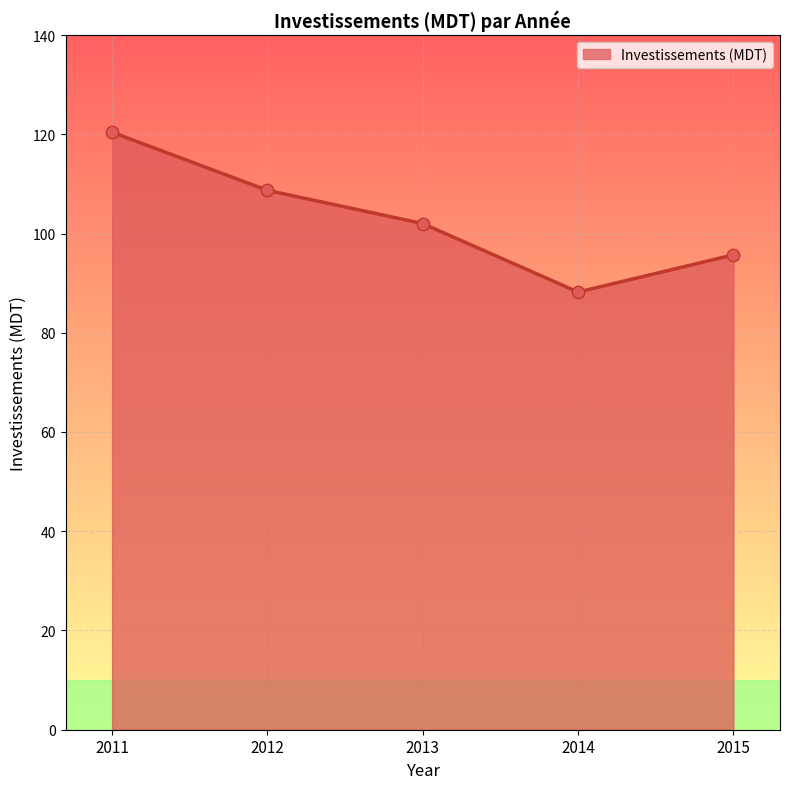

What is the change in value from 2011 to 2012?

-11.7